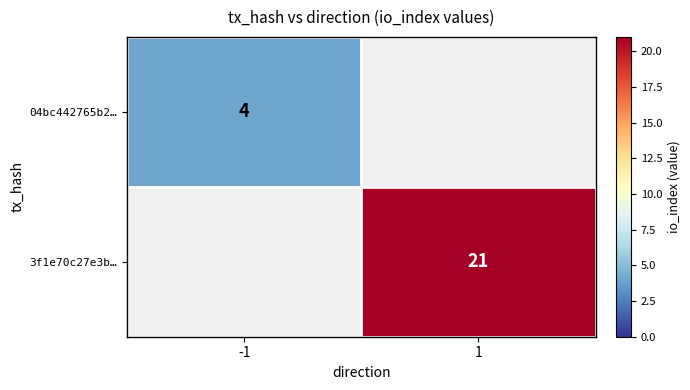

True or false: 04bc442765b2… has a value of 4 at -1.

True